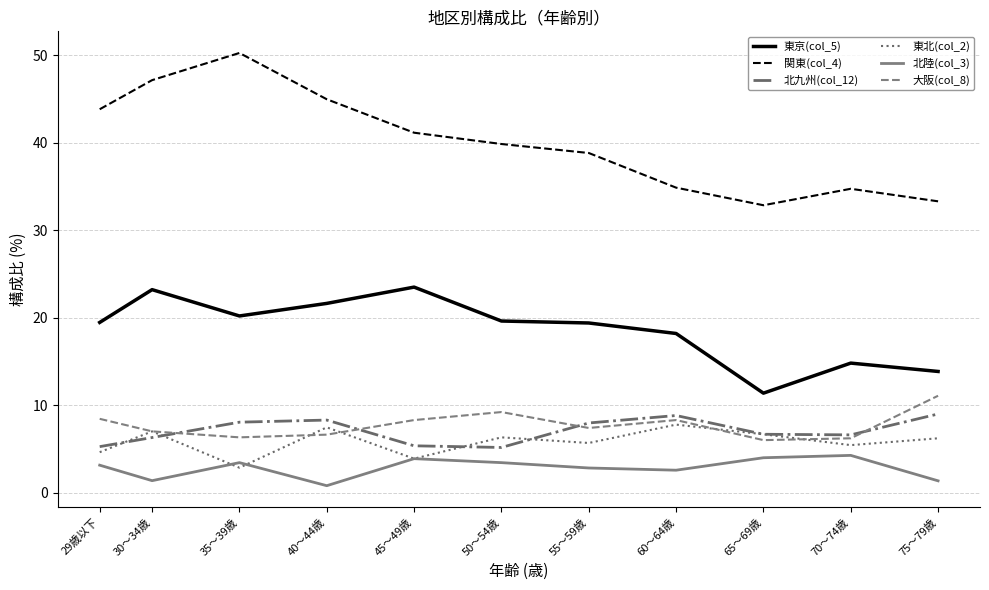

Which category has the lowest value across all series?

40～44歳